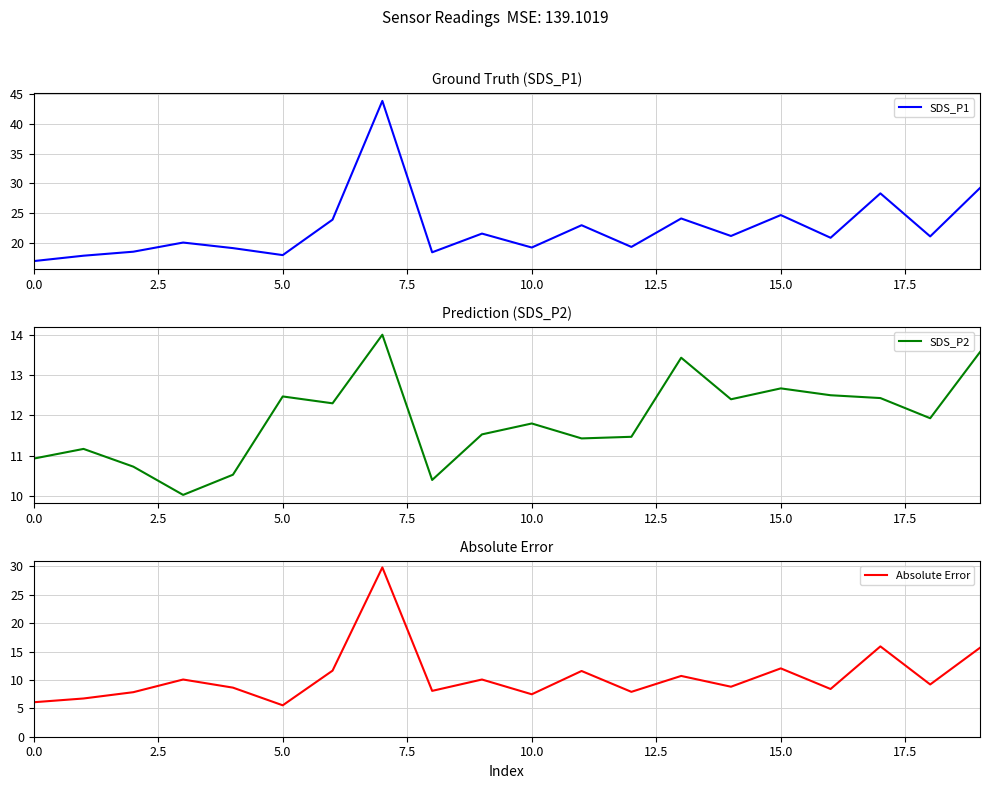

How many data points in SDS_P1 are above 21?

10